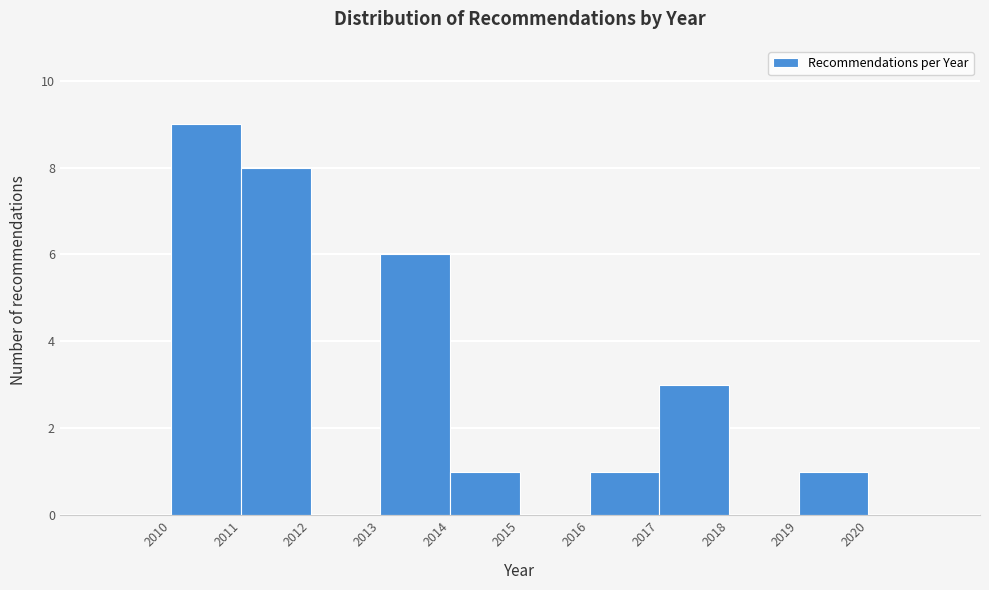

Reading left to right, transcribe this chart: for each bar, give the range it covers on the x-axis and its height. The values are not printed on the chart, so give them approximately, as read against the axis.

2009 to 2010: 0
2010 to 2011: 9
2011 to 2012: 8
2012 to 2013: 0
2013 to 2014: 6
2014 to 2015: 1
2015 to 2016: 0
2016 to 2017: 1
2017 to 2018: 3
2018 to 2019: 0
2019 to 2020: 1
2020 to 2021: 0